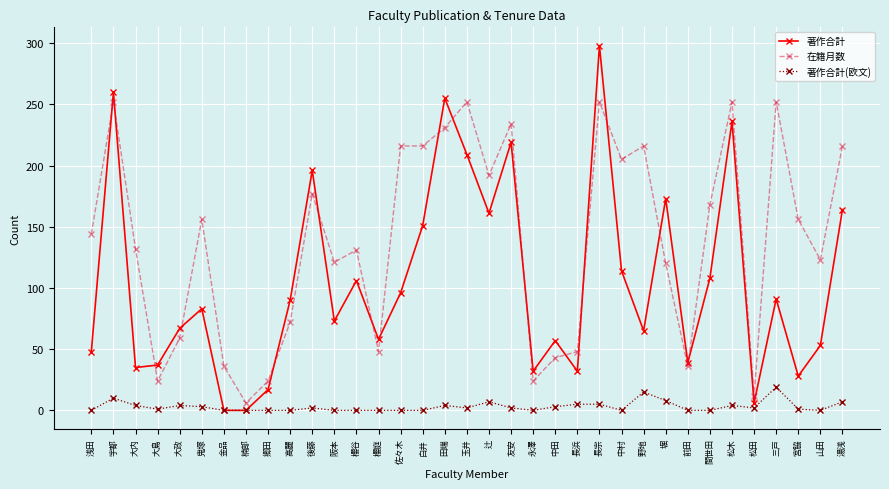

Rank the series by their average value, from highest to lowest.

在籍月数, 著作合計, 著作合計(欧文)